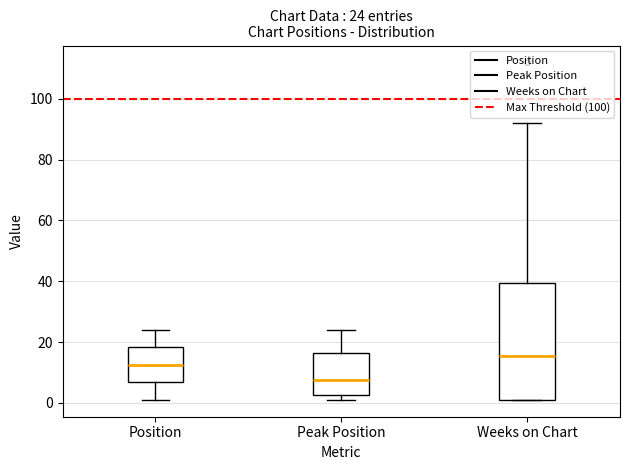

Which box's median line is the highest?

Weeks on Chart